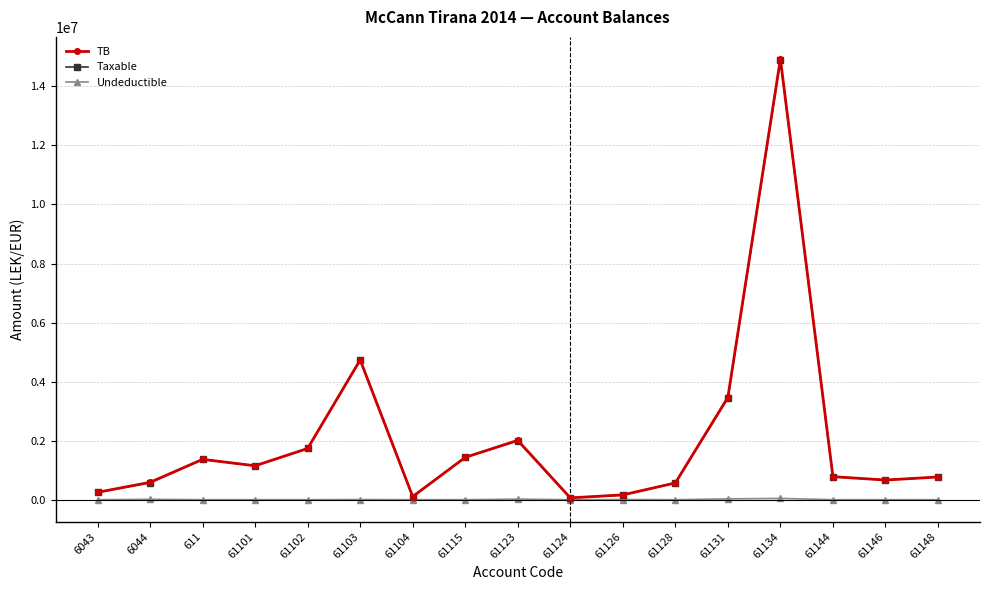

How many data points in Taxable are above 779642?

9